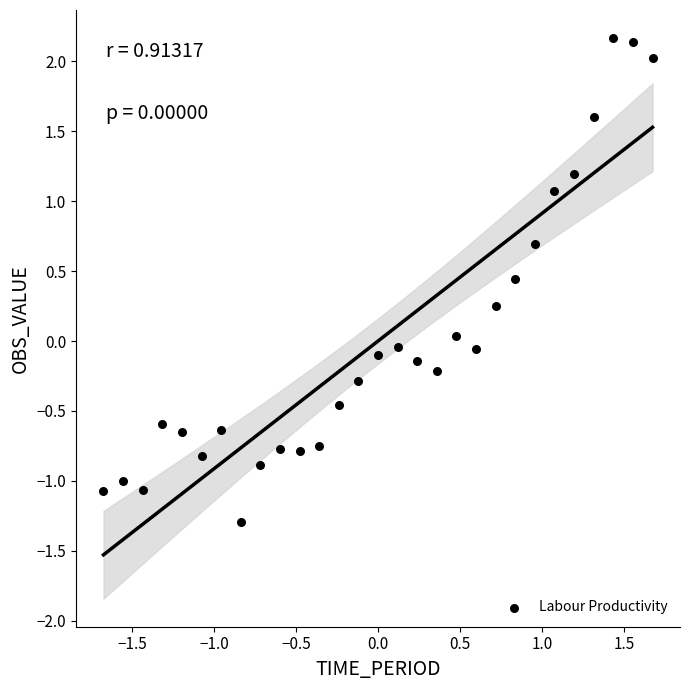

What is the range of Y values (max minus min)?

3.5